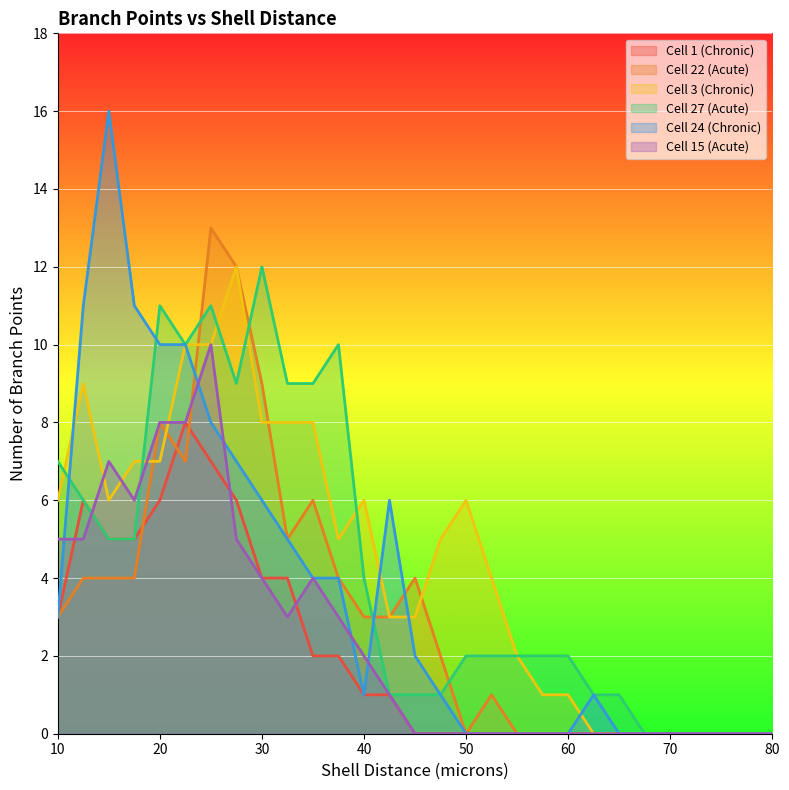

What is the label of the 26th point from the left?

72.5